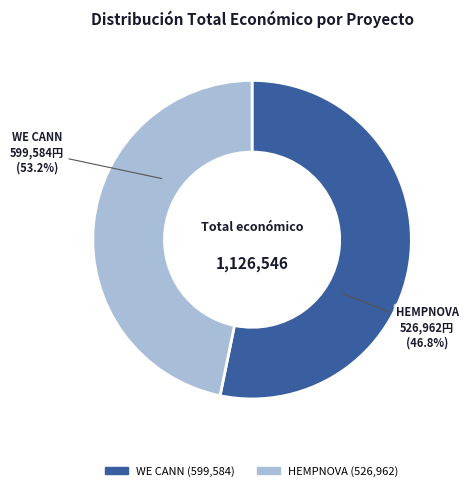

To the nearest percent, what percentage of the pie is WE CANN Operational Group?

53%